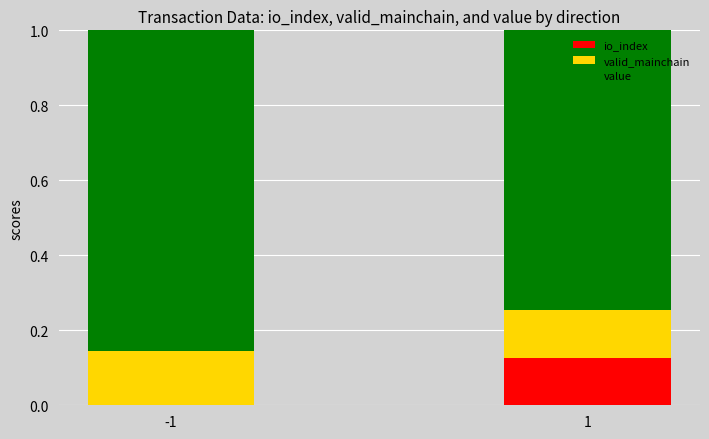

What is the total value across all series at -1?

1.0